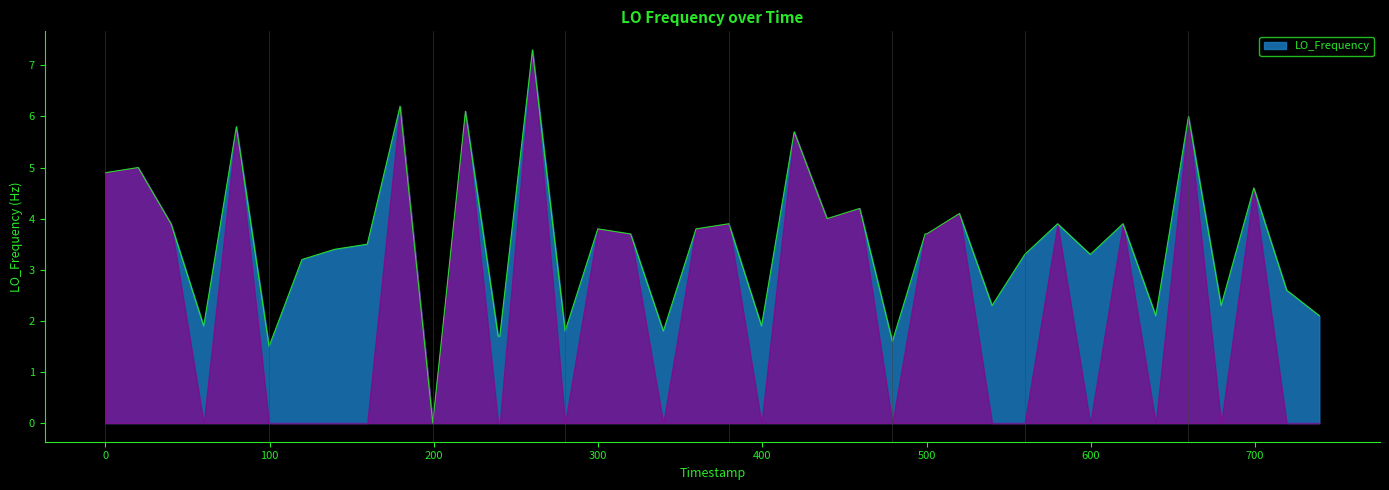

What is the greatest value displayed?

7.3